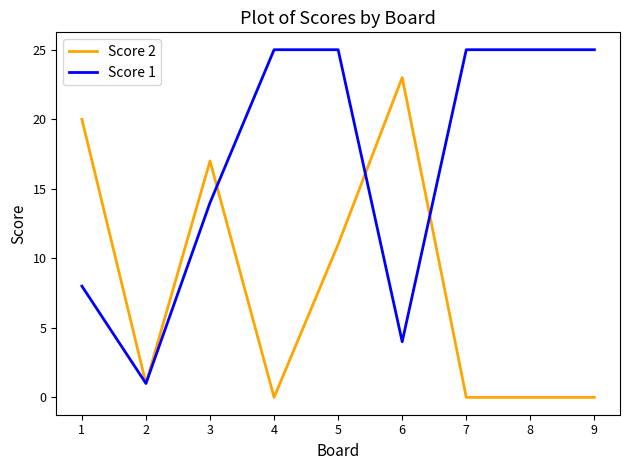

Rank the series by their maximum value, from lowest to highest.

Score 2, Score 1